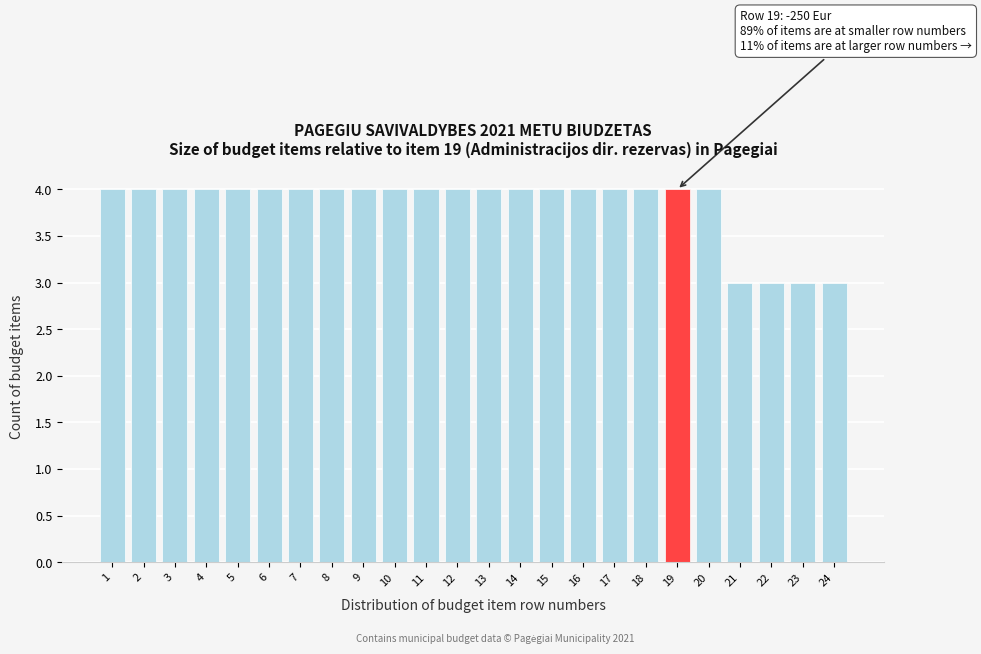

Reading left to right, transcribe all the data shown in this chart.

1=4	2=4	3=4	4=4	5=4	6=4	7=4	8=4	9=4	10=4	11=4	12=4	13=4	14=4	15=4	16=4	17=4	18=4	19=4	20=4	21=3	22=3	23=3	24=3